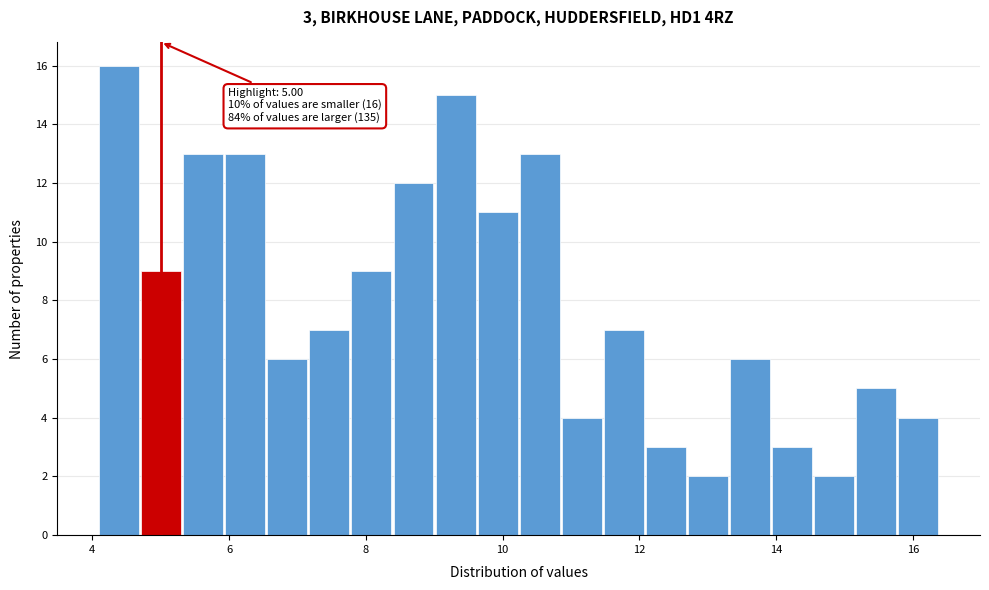

Read against the x-axis, roughly where is the centre of the tallest bar?

4.4